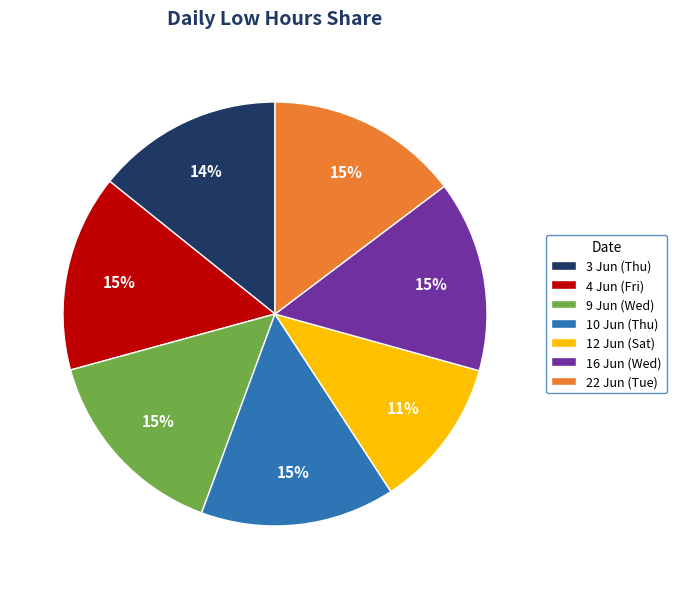

Is there a majority slice in this chart?

No